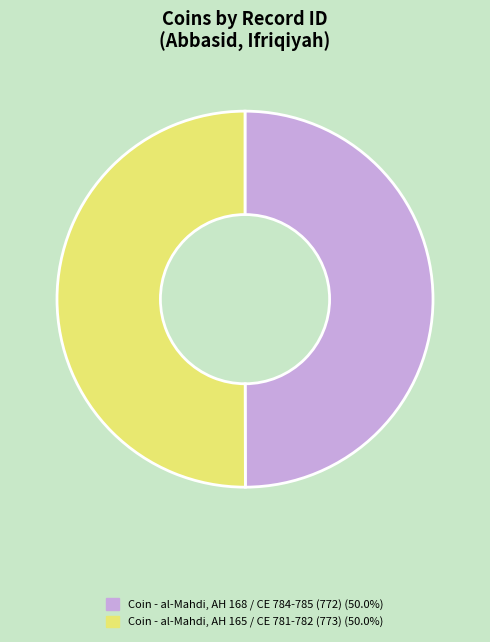

Approximately how many times larger is the value at Coin - al-Mahdi, AH 168 / CE 784-785 (772) compared to Coin - al-Mahdi, AH 165 / CE 781-782 (773)?

1.0